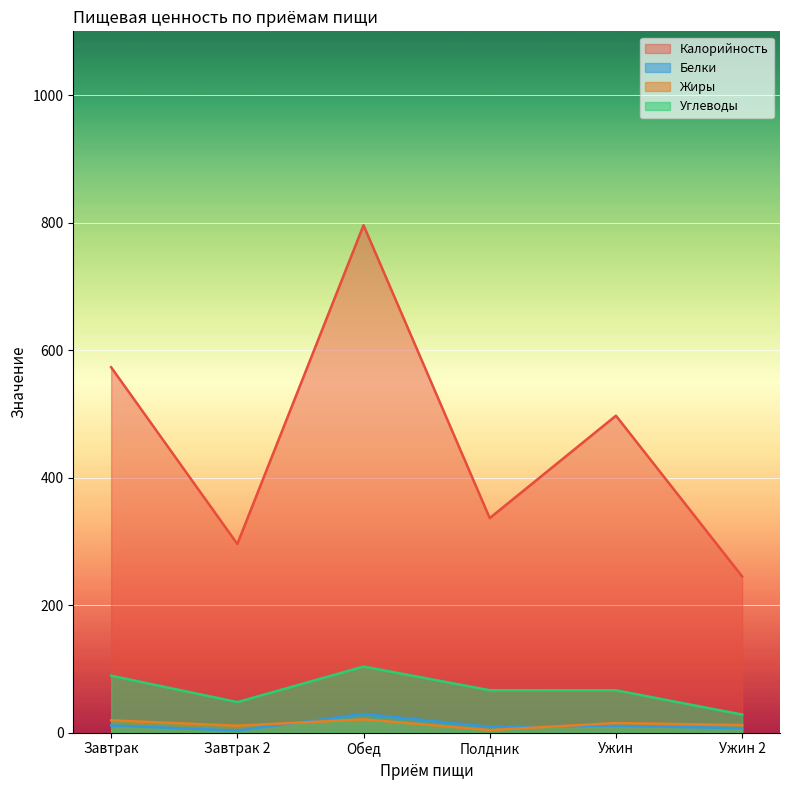

List the series in order of their peak value, lowest first.

Жиры, Белки, Углеводы, Калорийность